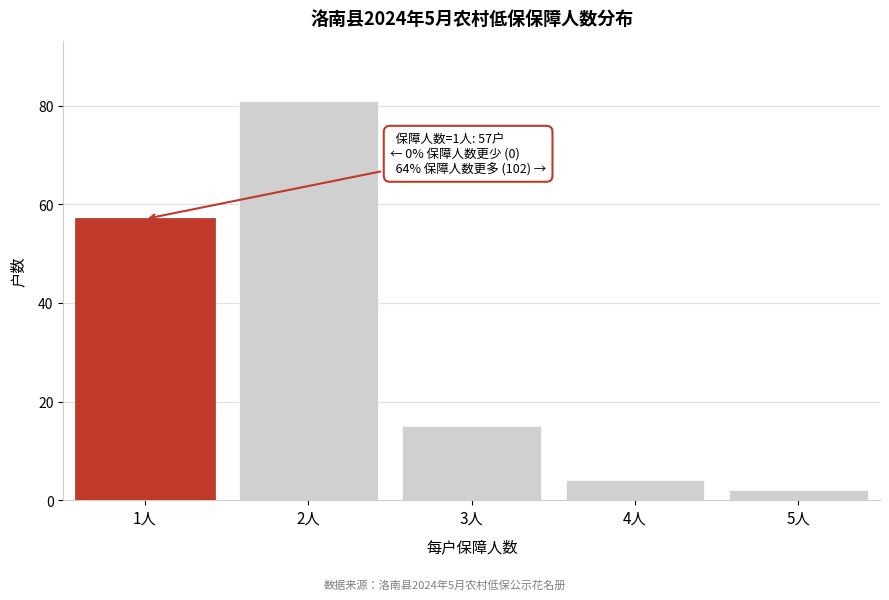

Reading left to right, list all the values displayed in this chart.

1人=57	2人=81	3人=15	4人=4	5人=2